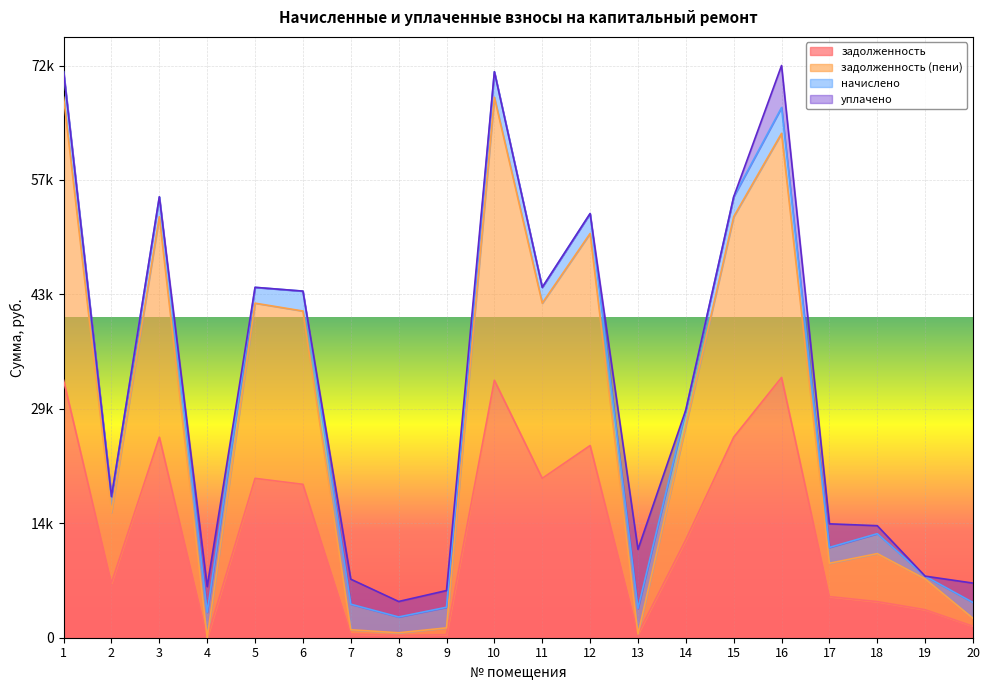

What is the sum of all задолженность (пени) values?

553442.2